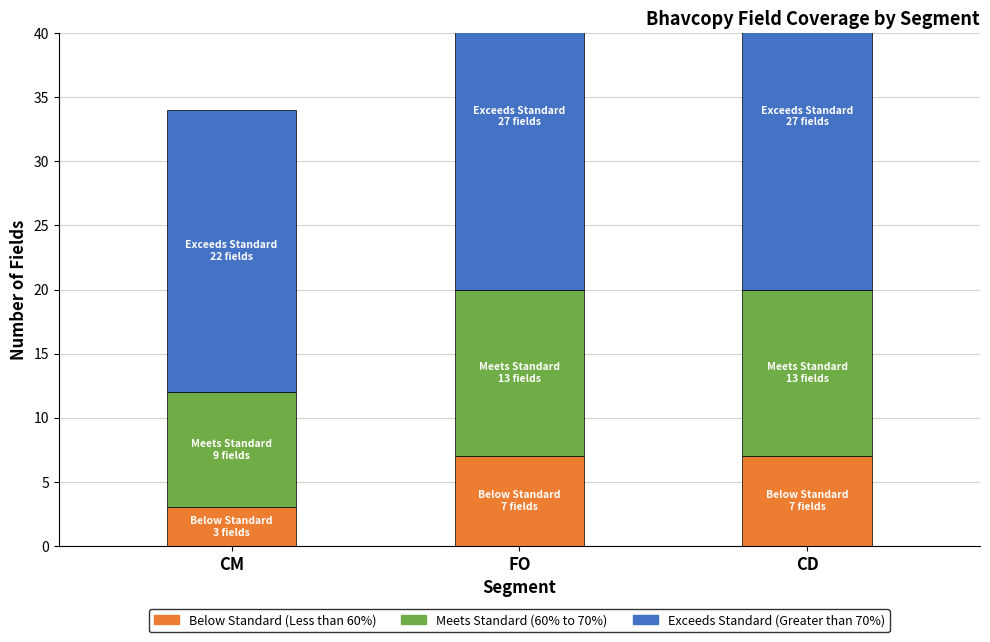

At which category is the sum across all series the highest?

FO